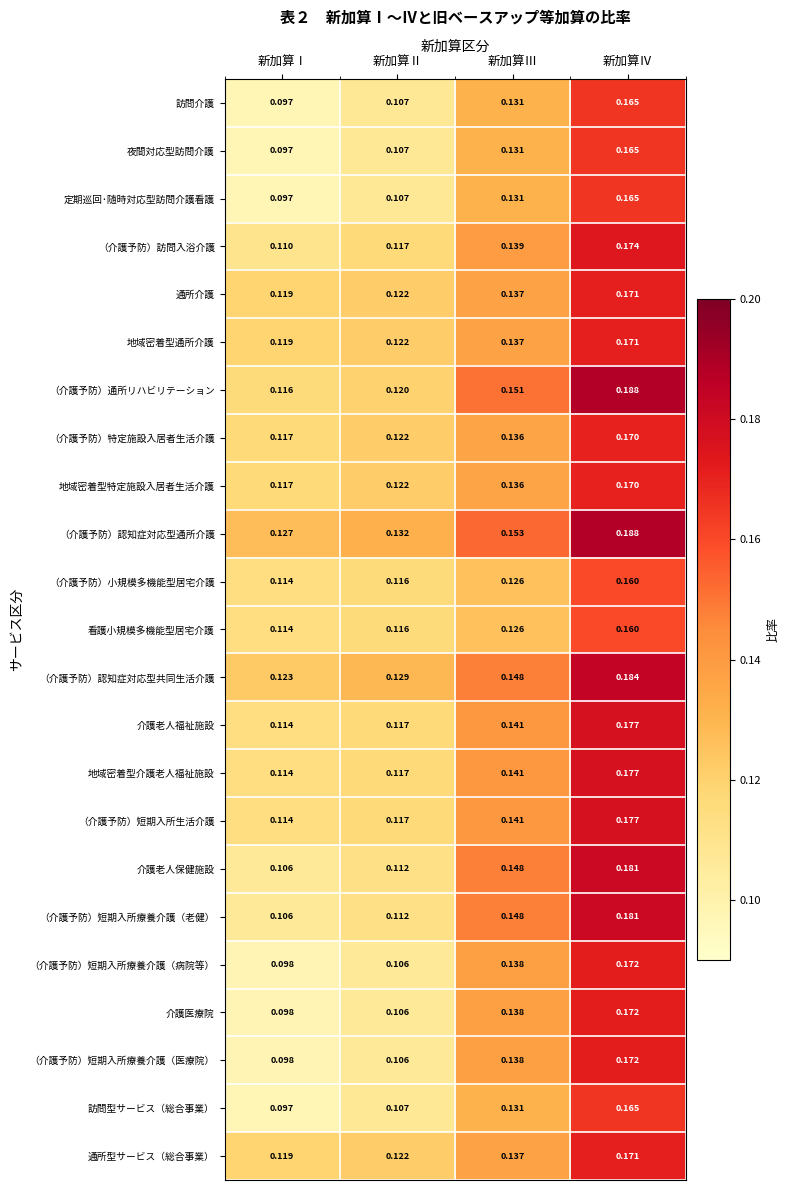

Rank the categories by 介護老人保健施設 value from highest to lowest.

新加算Ⅳ, 新加算Ⅲ, 新加算Ⅱ, 新加算Ⅰ